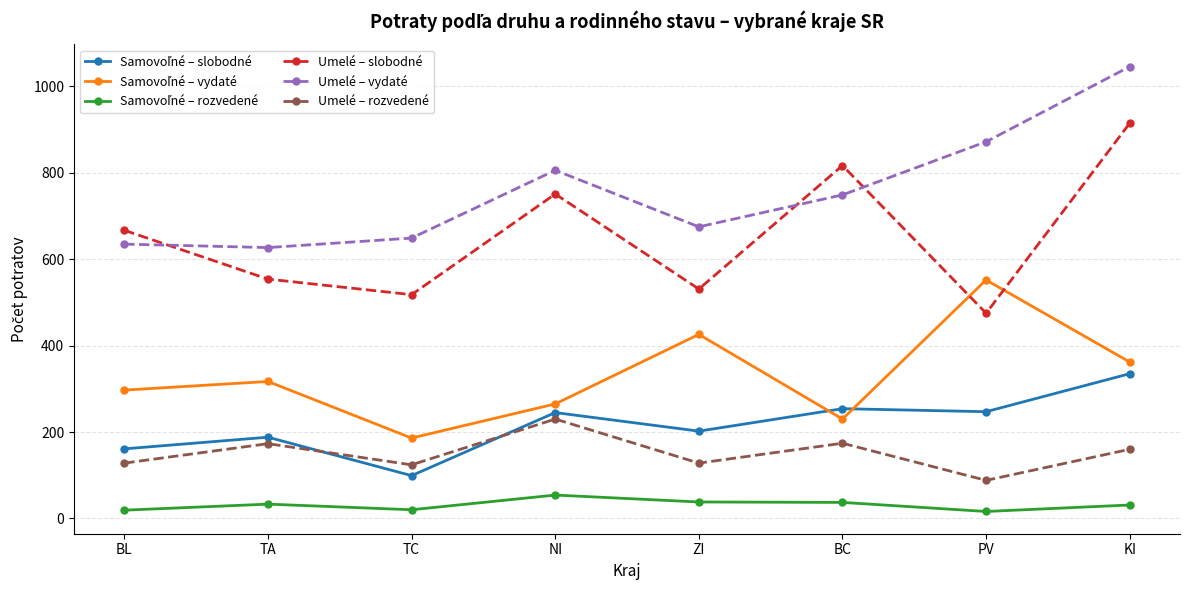

Where is the first local minimum for Umelé – rozvedené?

TC